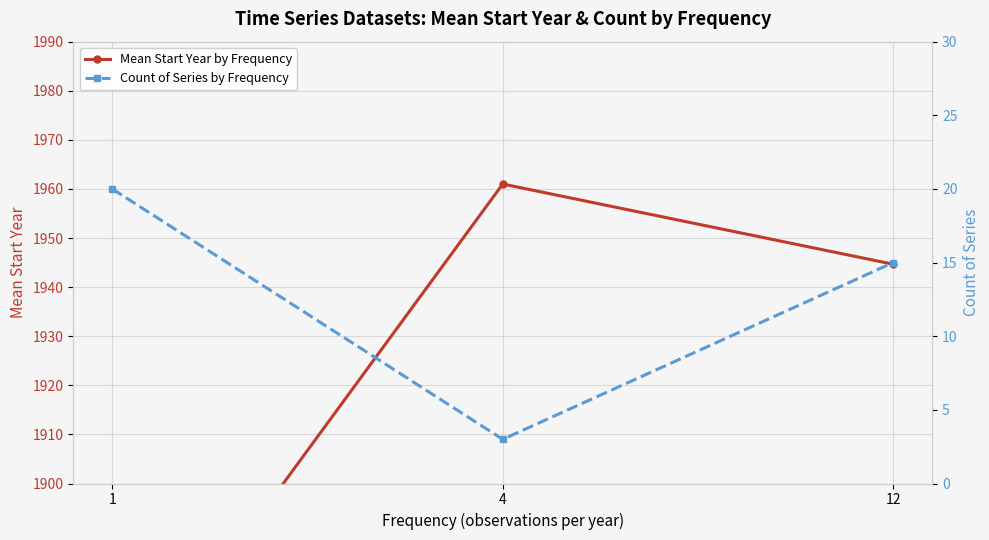

What is the difference between the highest and lowest values at 12?

1929.7